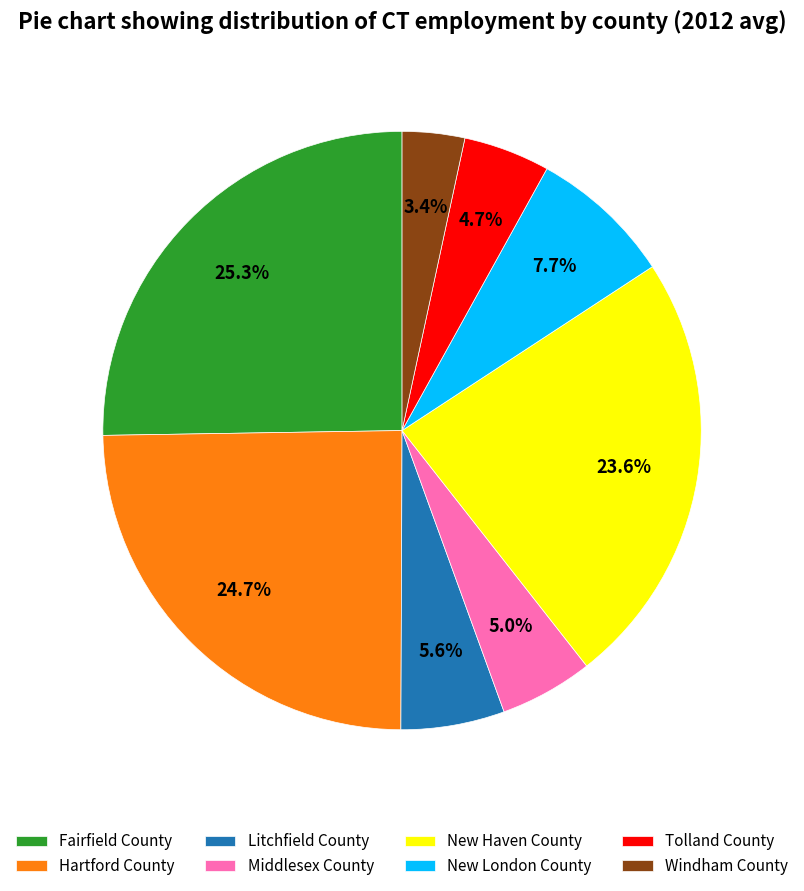

True or false: Tolland County accounts for 5% of the total.

True